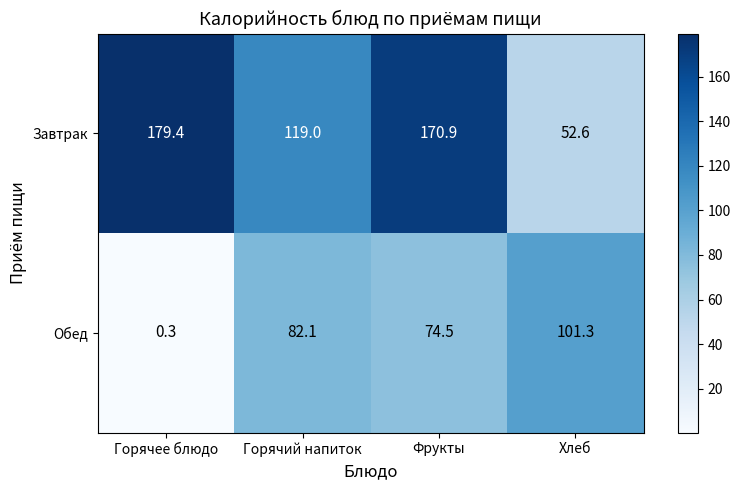

The Завтрак series shows 119.0 at Горячий напиток. True or false?

True